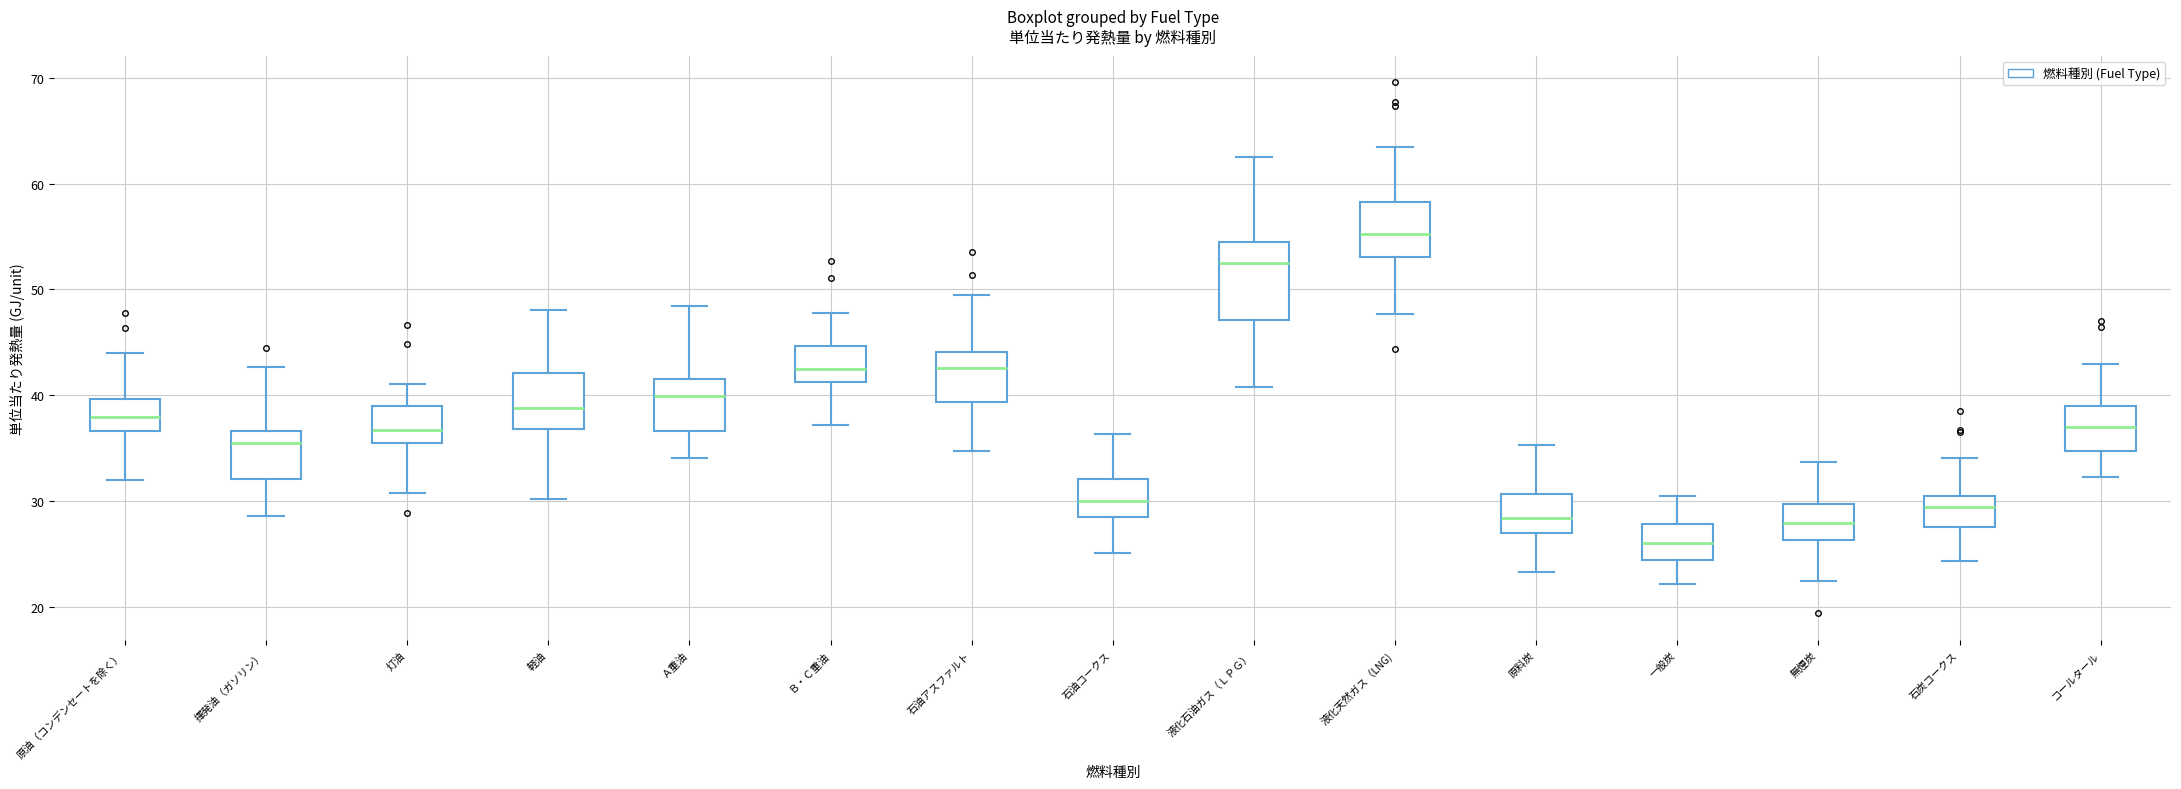

Comparing the boxes themselves (not the whiskers), which one is the tallest?

液化石油ガス（ＬＰＧ）